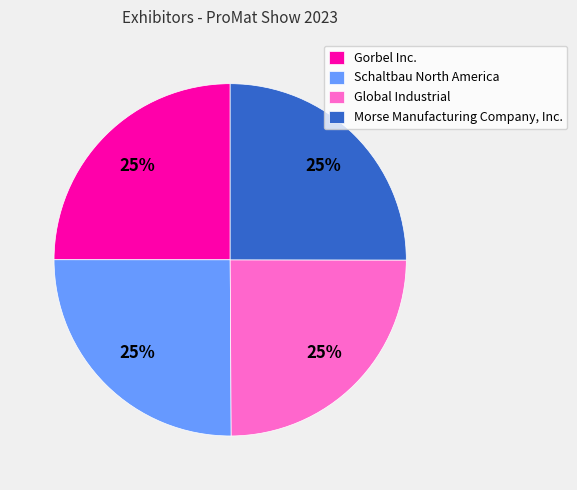

To the nearest percent, what portion does Gorbel Inc. represent?

25%